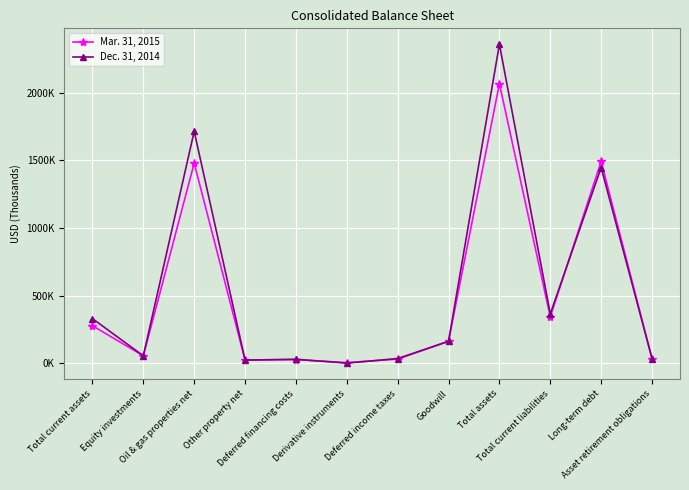

What is the total value across all series at Deferred financing costs?

58674